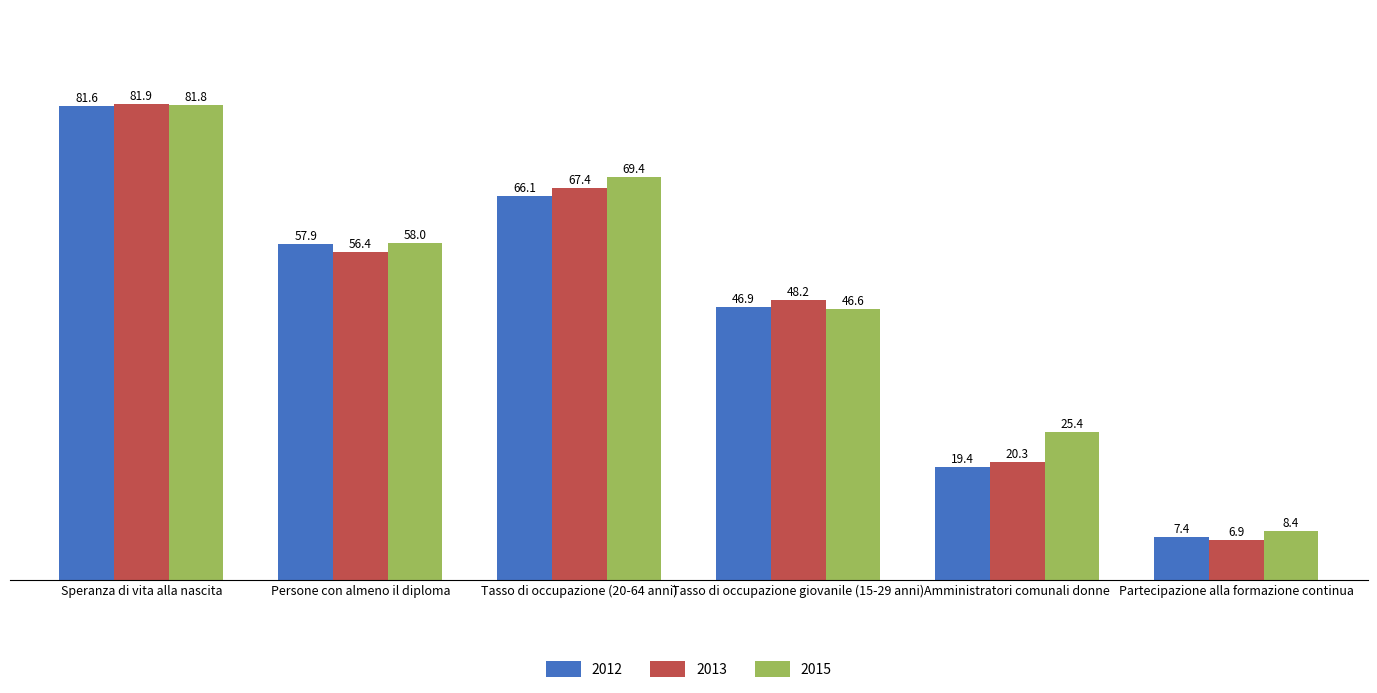

List the labels in order of 2013 value, largest first.

Speranza di vita alla nascita, Tasso di occupazione (20-64 anni), Persone con almeno il diploma, Tasso di occupazione giovanile (15-29 anni), Amministratori comunali donne, Partecipazione alla formazione continua